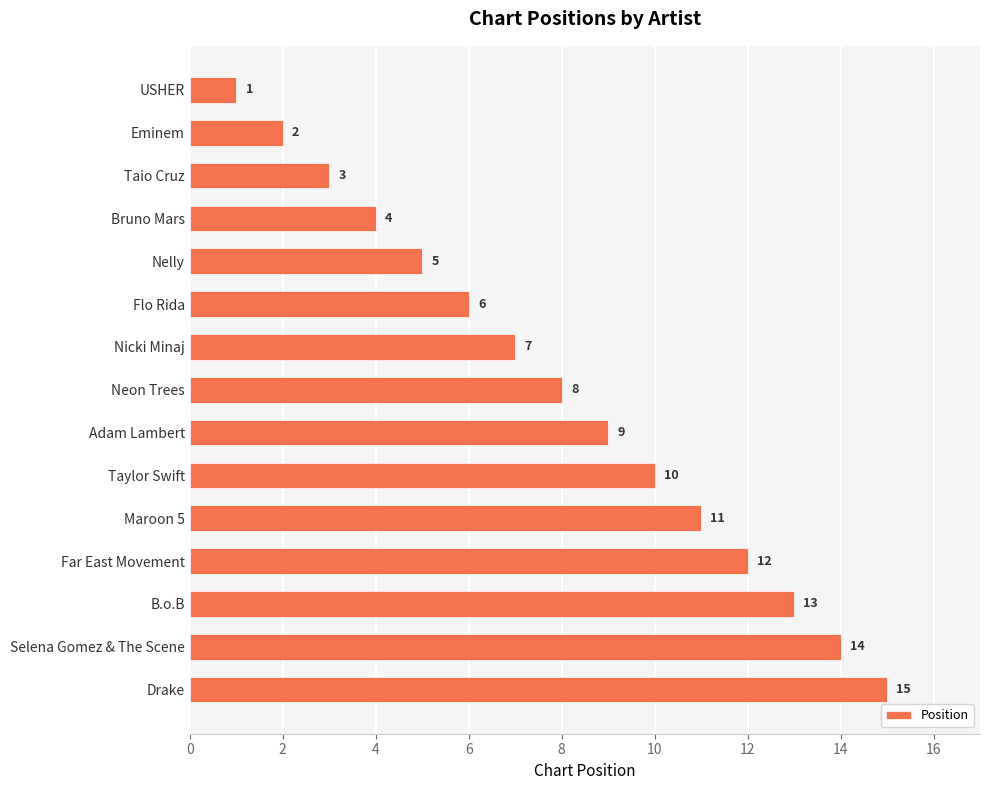

What position from the bottom is Taylor Swift?

6